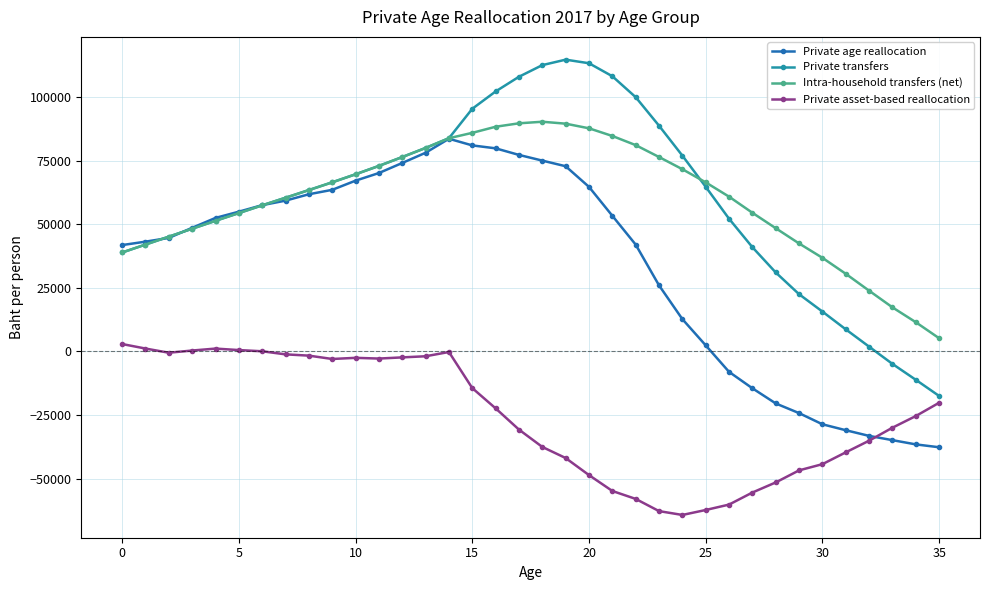

What is the maximum value shown in the chart?

114644.8